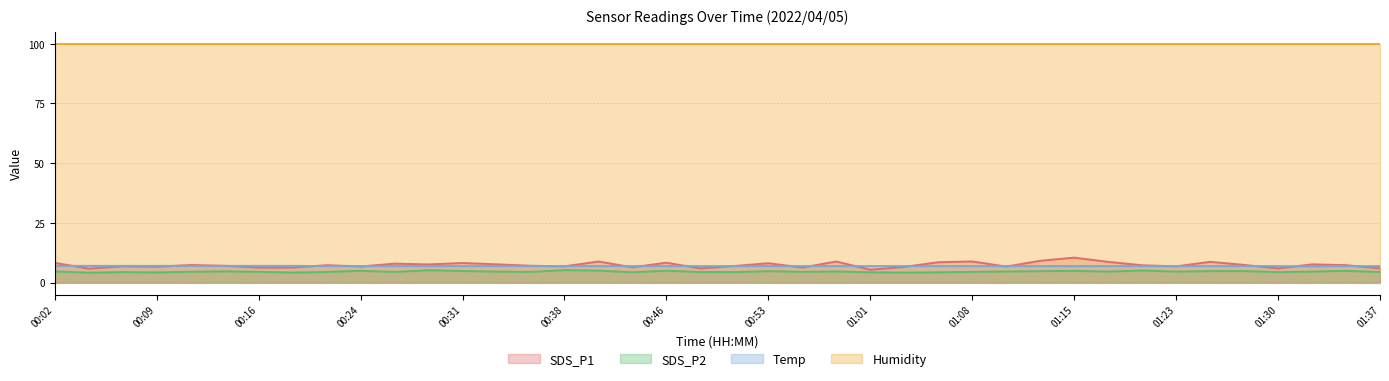

What are all the series names shown in the legend?

SDS_P1, SDS_P2, Temp, Humidity